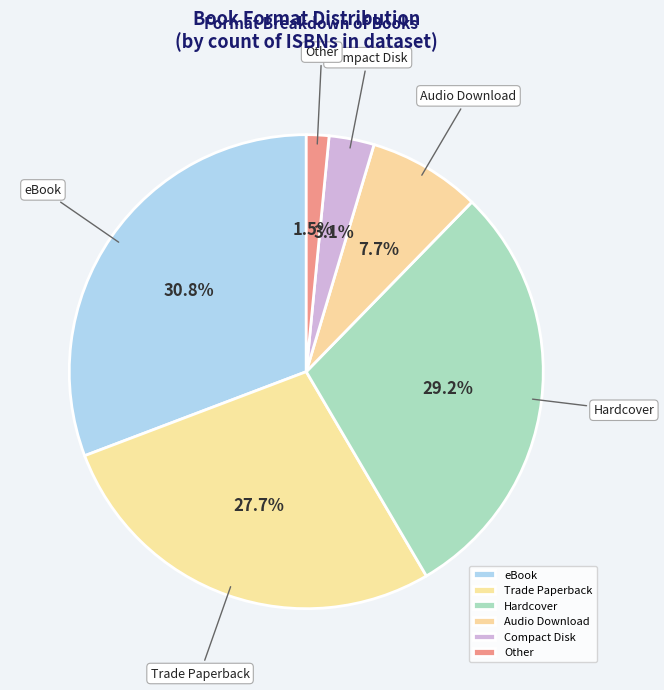

To the nearest percent, what percentage of the pie is Trade Paperback?

28%